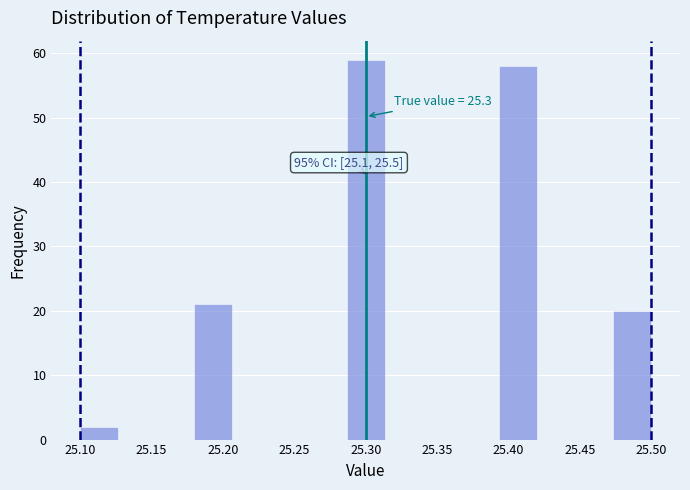

Which range on the x-axis has the tallest bar?

25.285 to 25.315